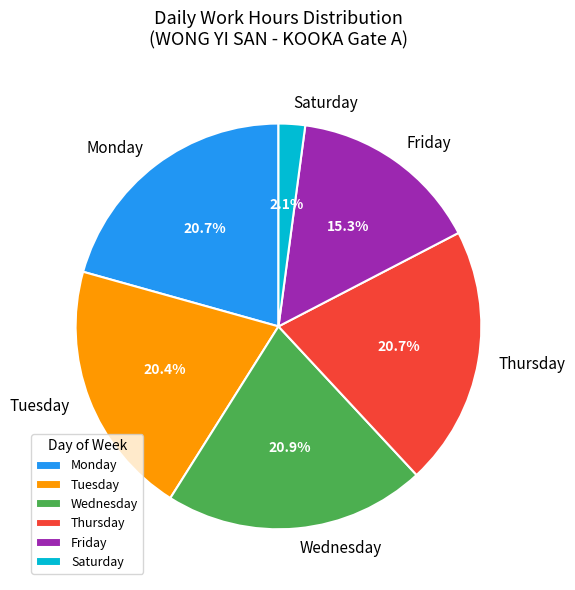

Does any single category account for the majority?

No